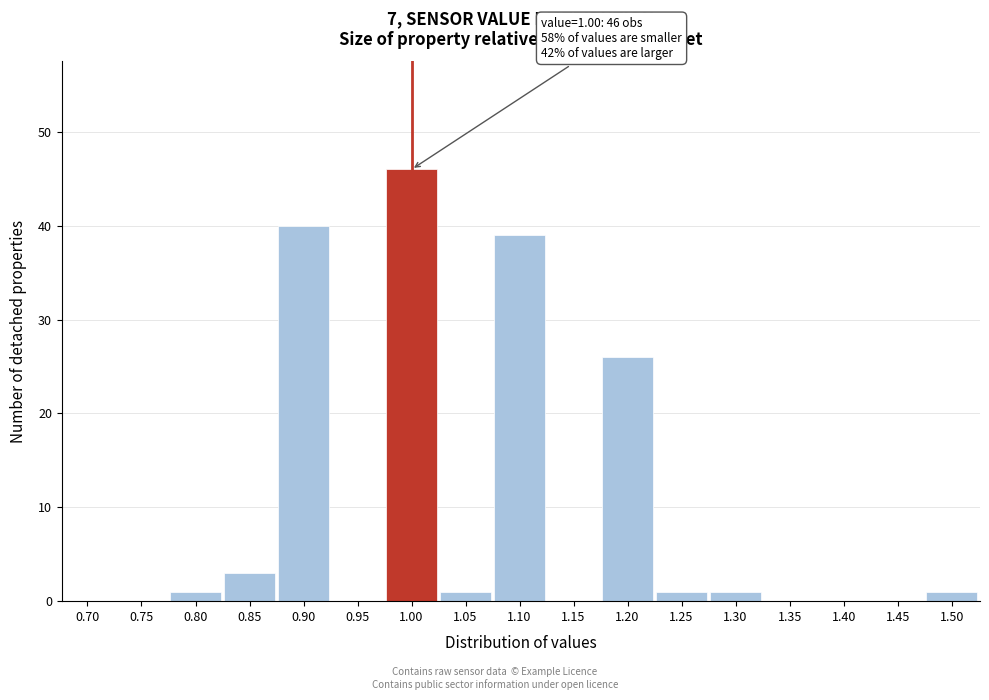

Reading left to right, list all the values displayed in this chart.

0.70=0	0.75=0	0.80=1	0.85=3	0.90=40	0.95=0	1.00=46	1.05=1	1.10=39	1.15=0	1.20=26	1.25=1	1.30=1	1.35=0	1.40=0	1.45=0	1.50=1